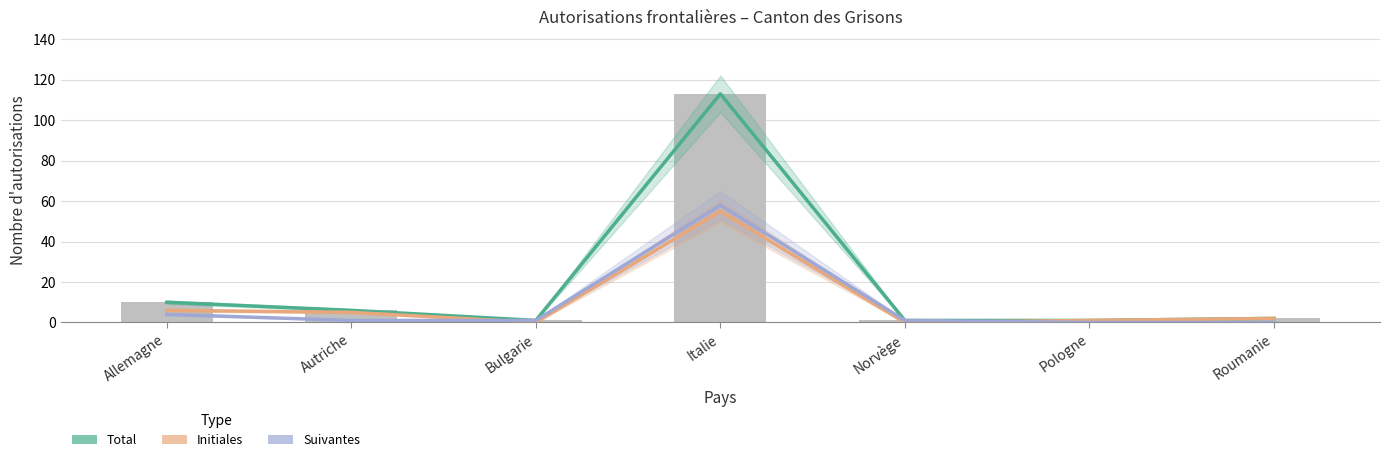

Which series has the largest range (max minus min)?

Total